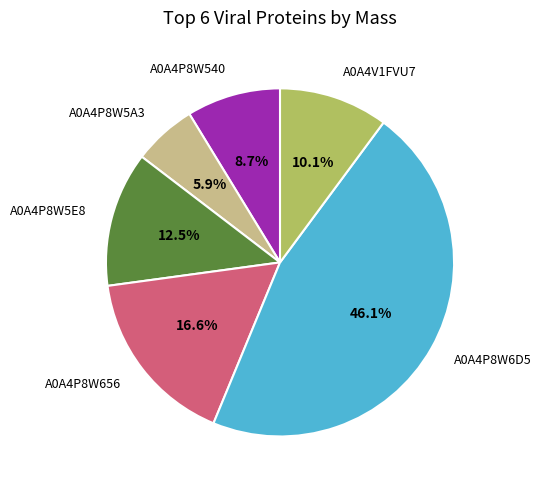

Does any single category account for the majority?

No